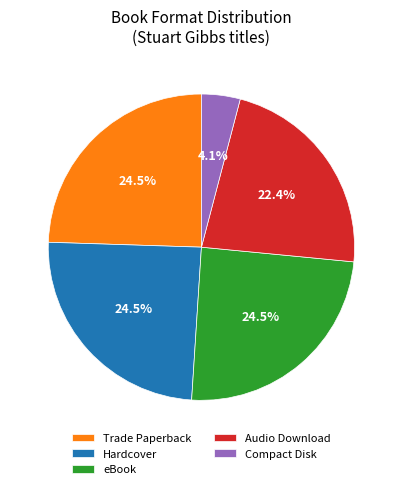

Does any single category account for the majority?

No